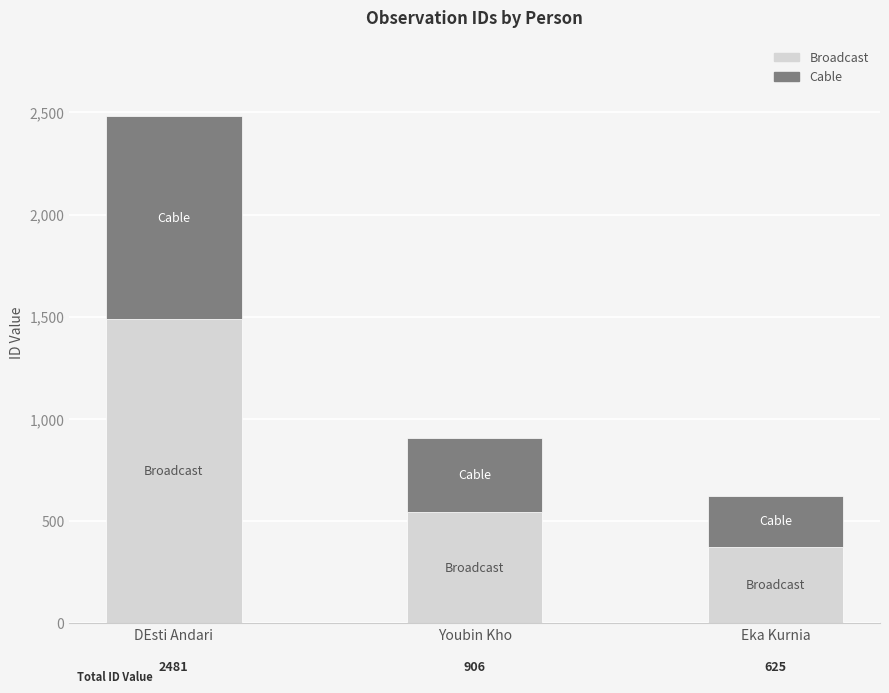

How many bars are there in total?

3